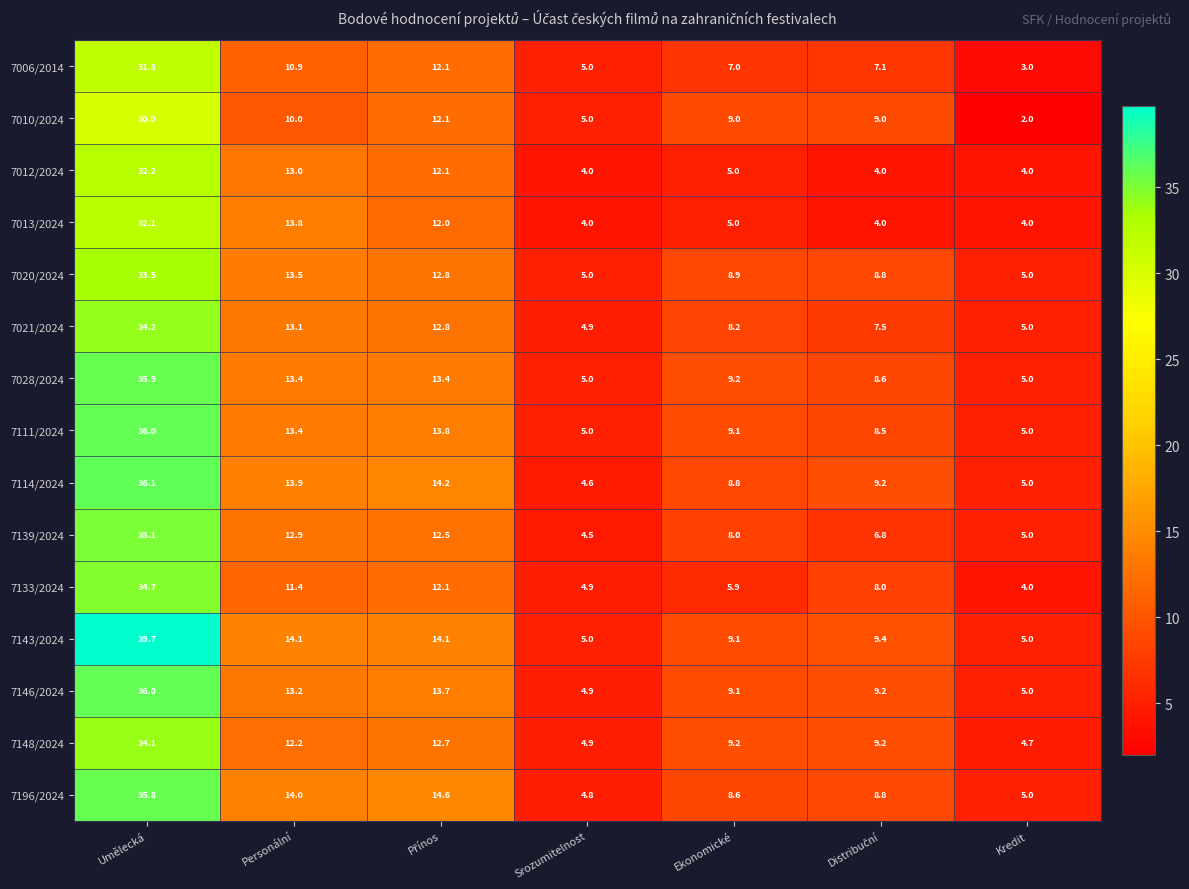

The 7013/2024 series shows 6.8 at Kredit. True or false?

False